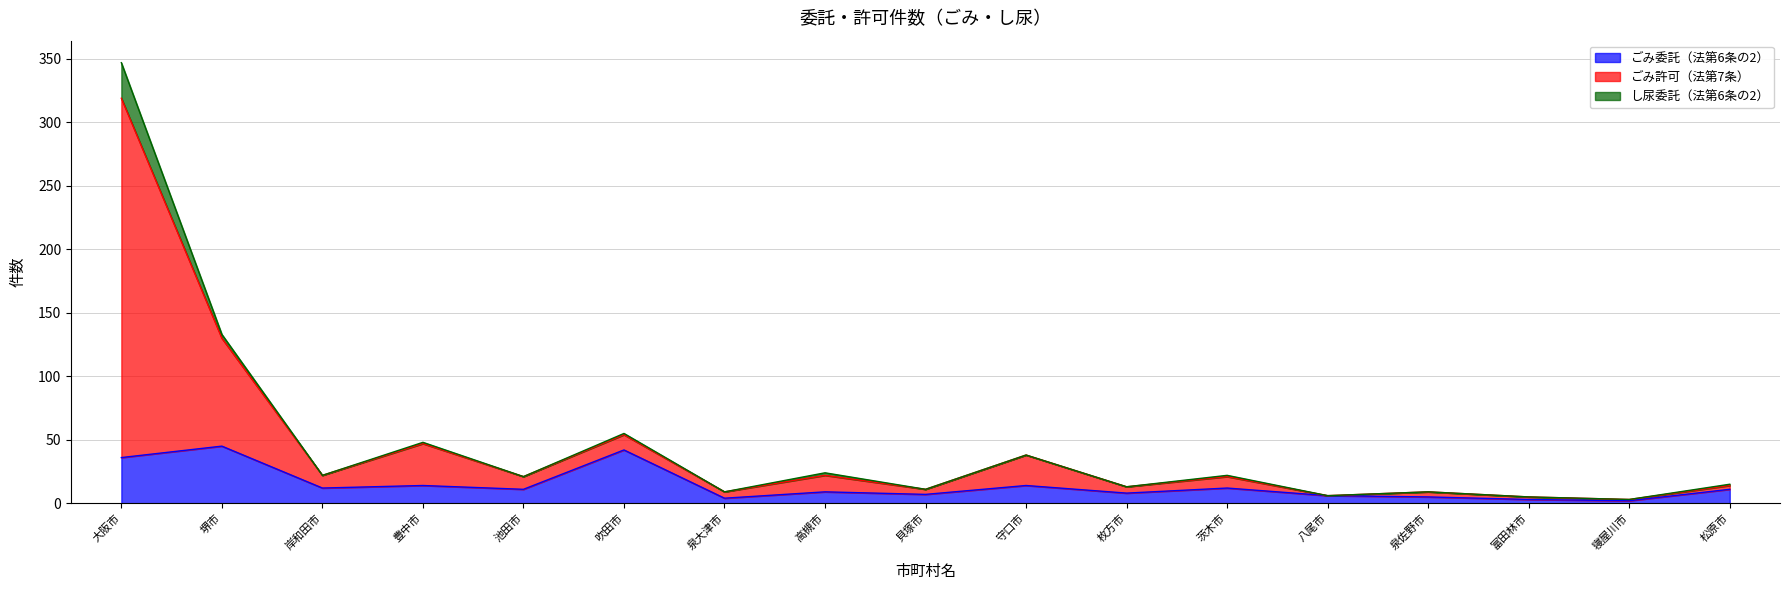

What is the maximum value shown in the chart?

347